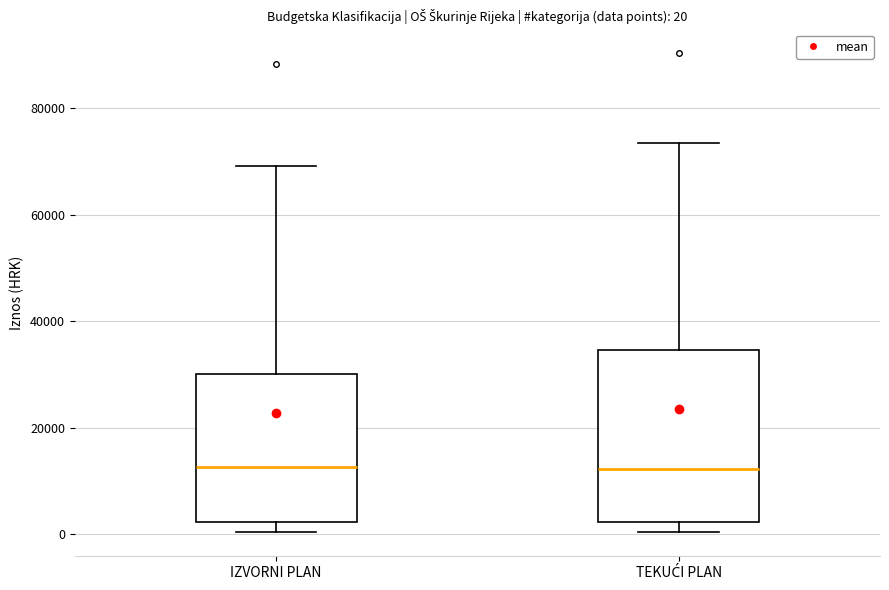

Which box is the tallest, from its lower edge to its upper edge?

TEKUĆI PLAN